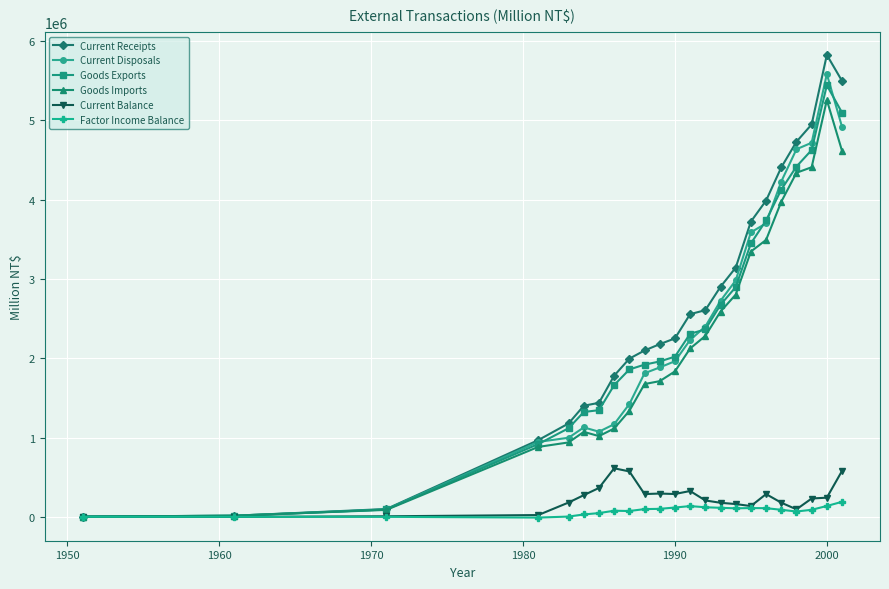

What is the greatest value displayed?

5827008